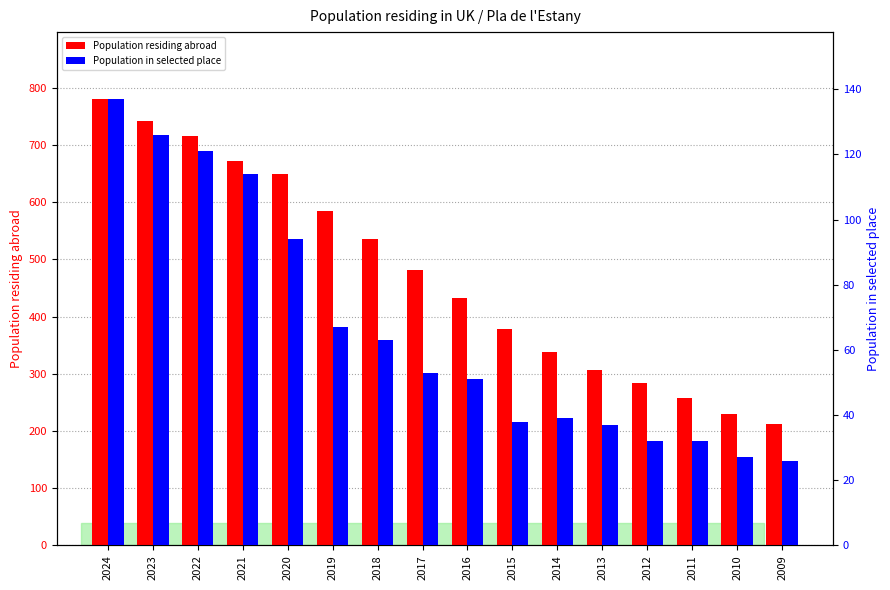

The value of Population residing abroad at 2019 is 132. True or false?

False